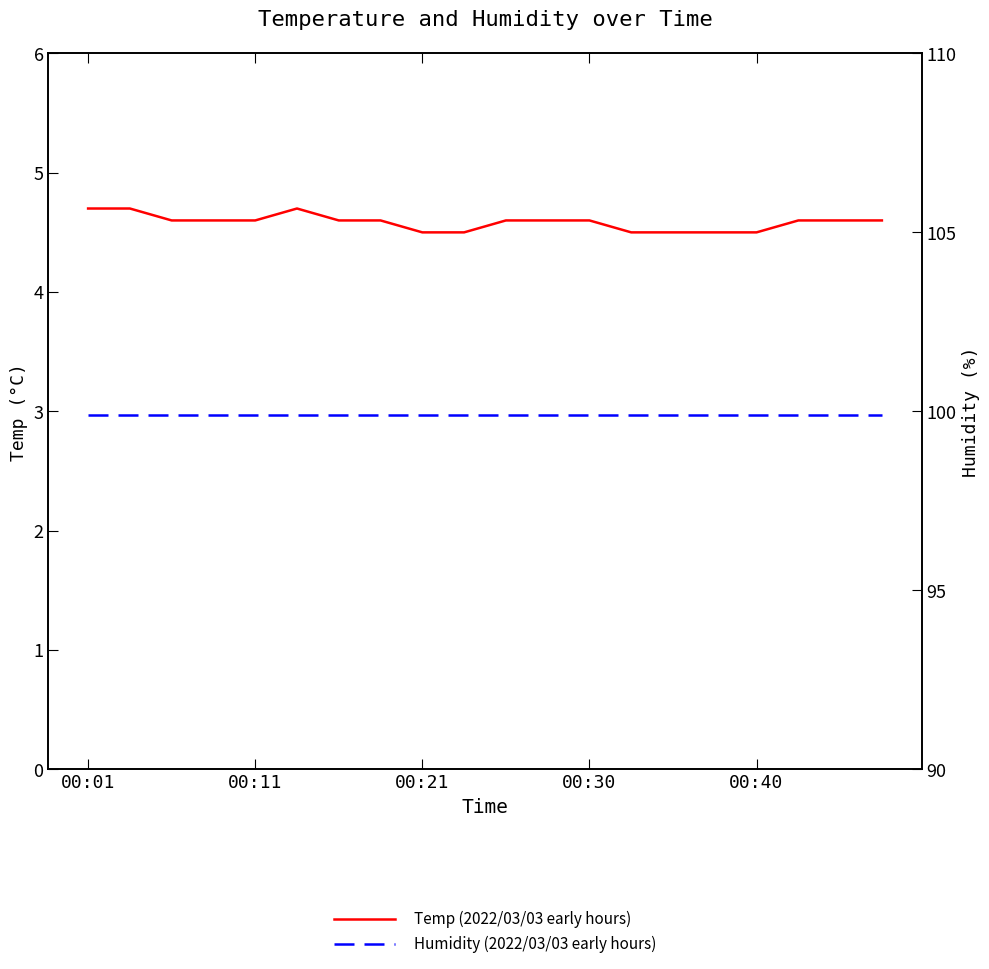

True or false: Humidity (2022/03/03 early hours) and Temp (2022/03/03 early hours) intersect in this chart.

False